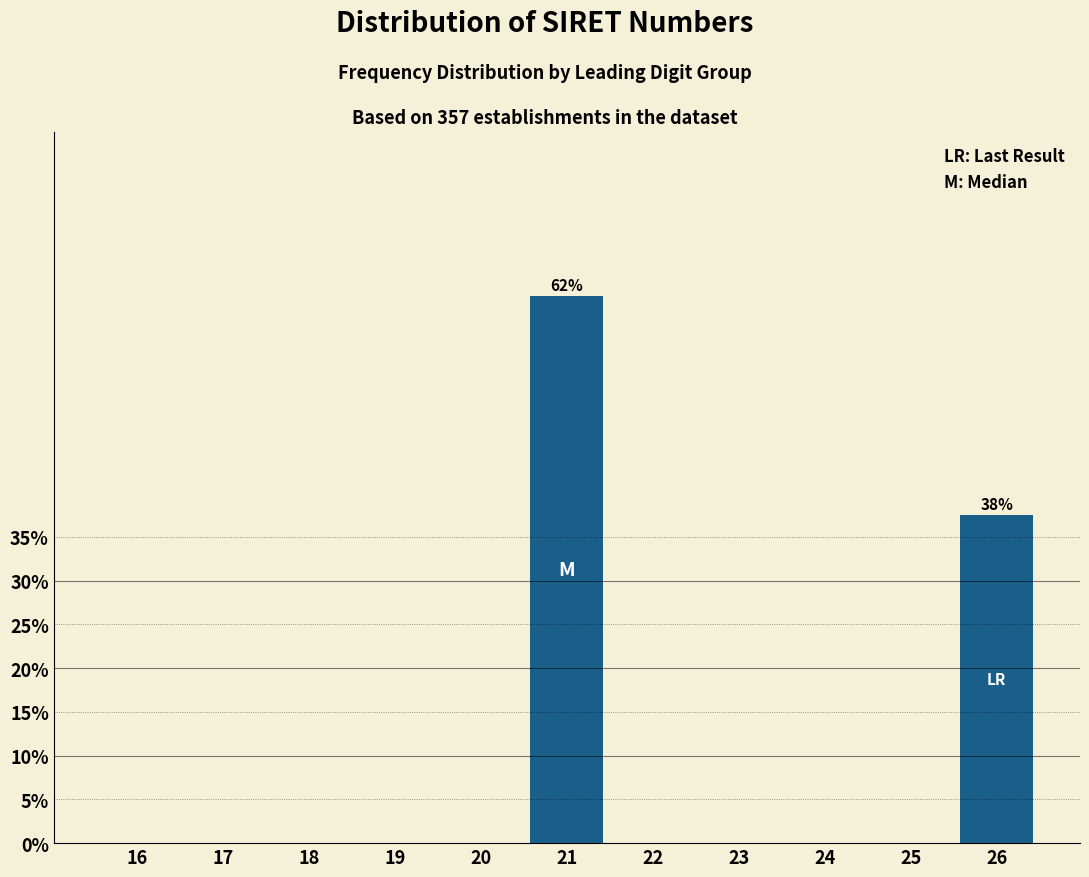

Reading right to left, extract all data points from this chart.

26=37.5	25=0.0	24=0.0	23=0.0	22=0.0	21=62.5	20=0.0	19=0.0	18=0.0	17=0.0	16=0.0